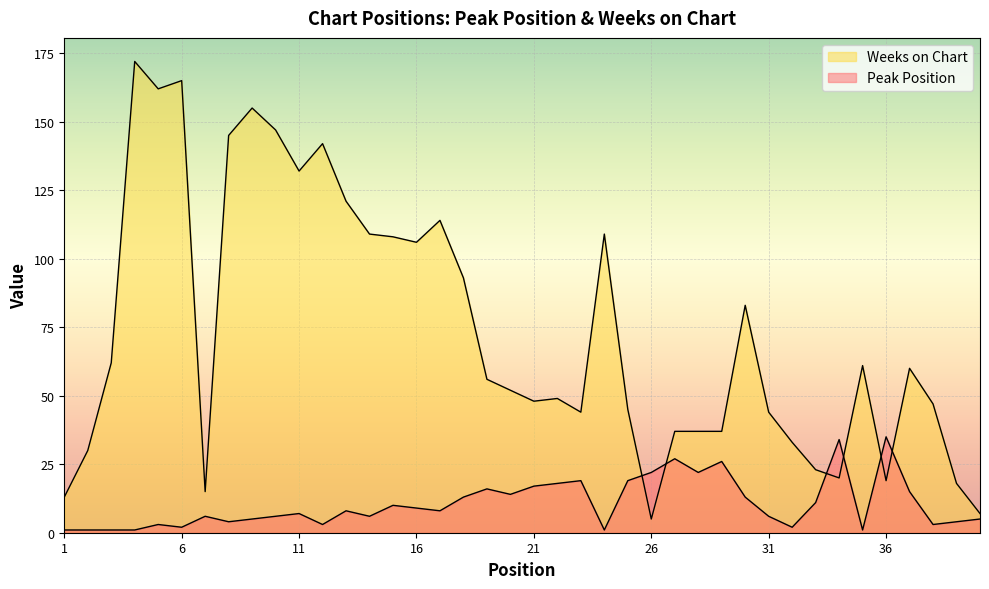

The Peak Position series shows 8 at 13. True or false?

True